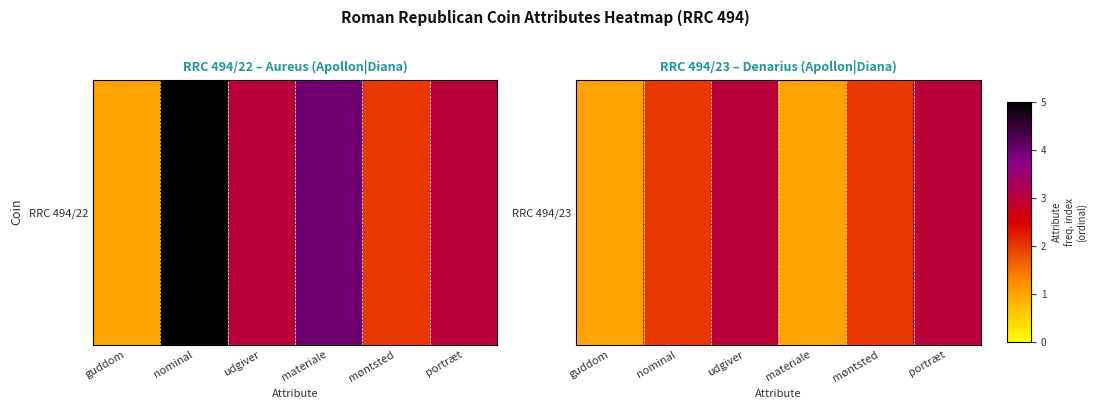

What value does the data have at møntsted?

2